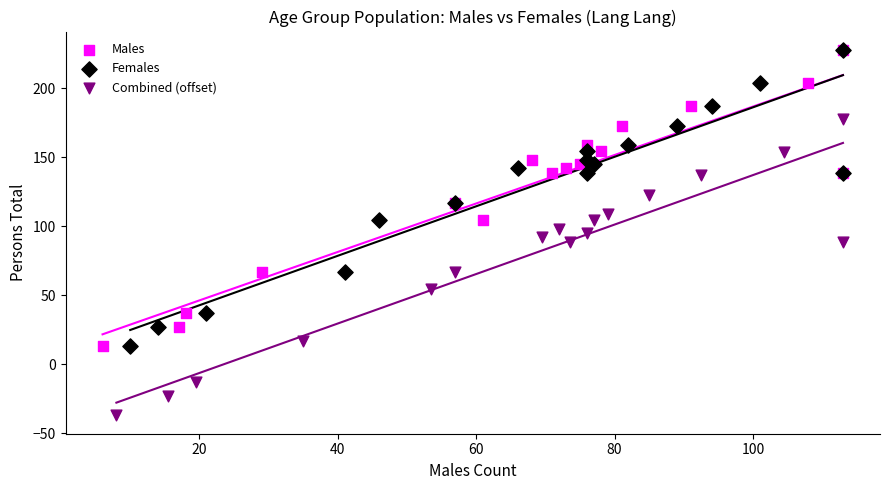

Which series contains the lowest Y value?

Combined (offset)